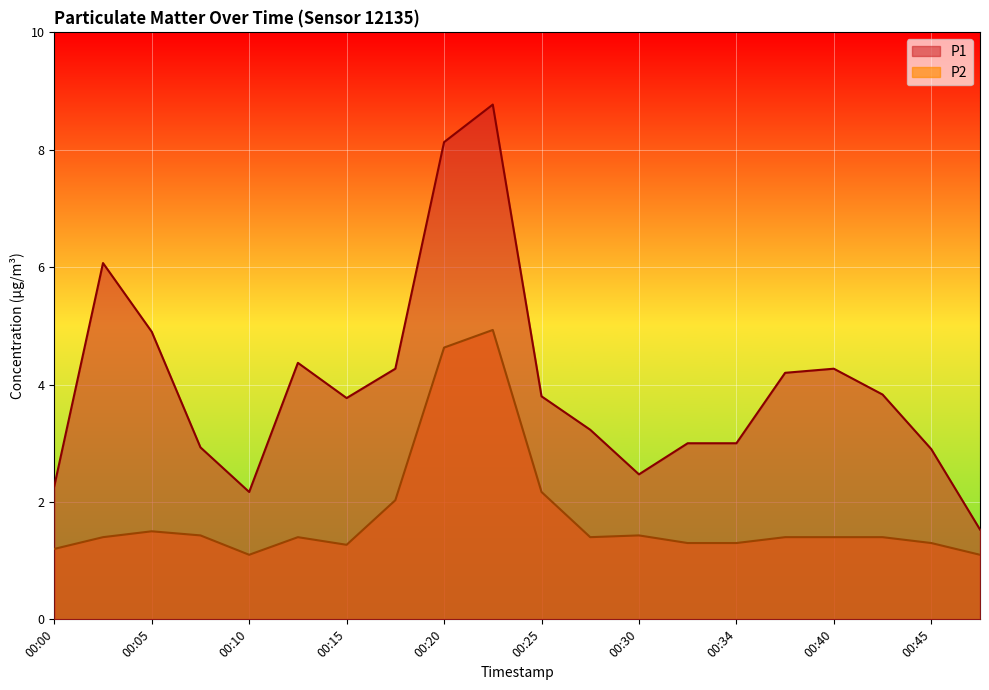

How many distinct data groups are displayed?

2